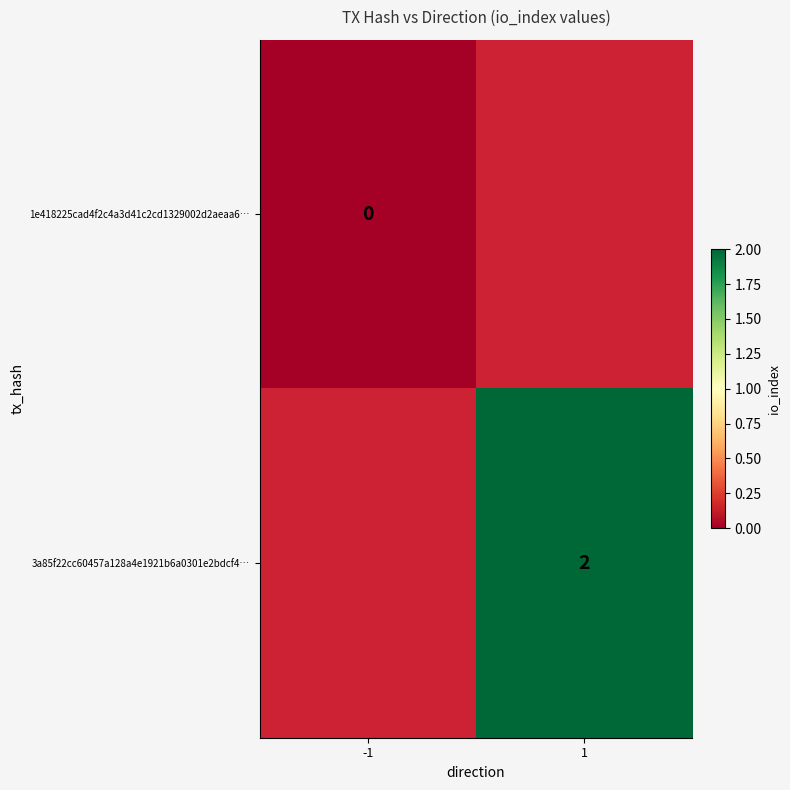

The 3a85f22cc60457a128a4e1921b6a0301e2bdcf4… series shows 2 at 1. True or false?

True